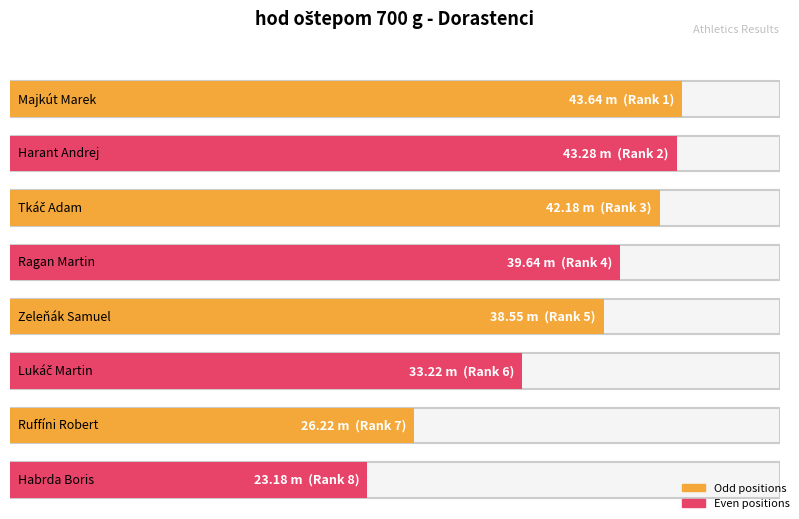

Count the number of data series in this chart.

2